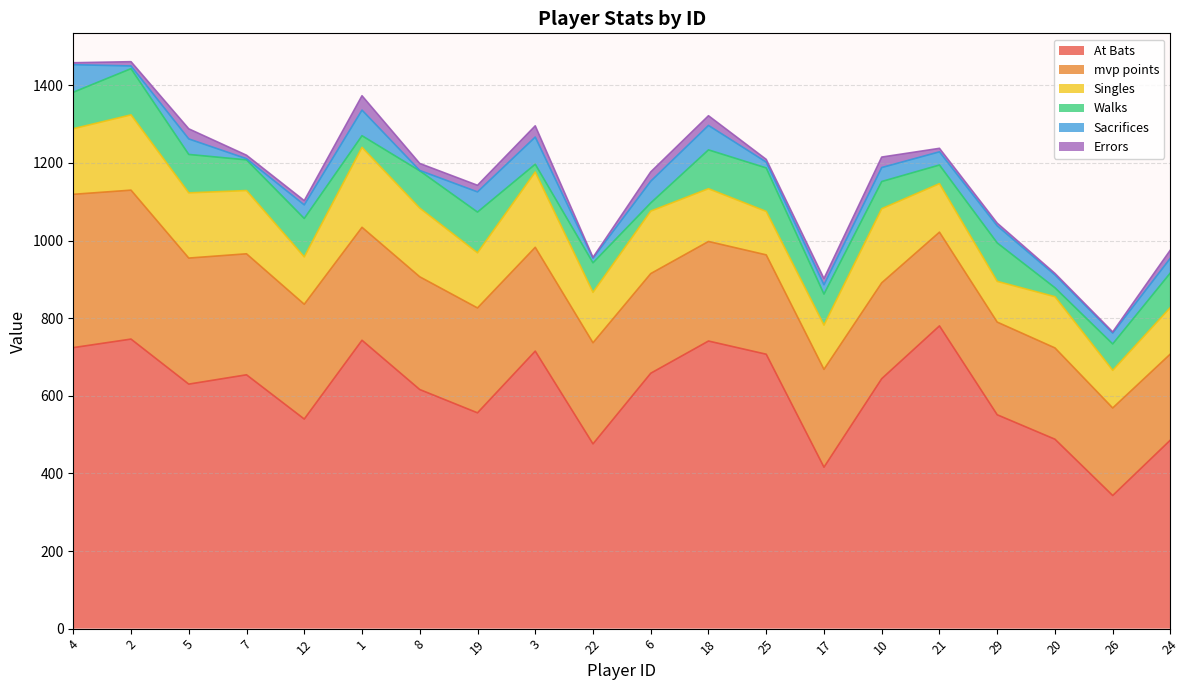

True or false: Errors and mvp points intersect in this chart.

False